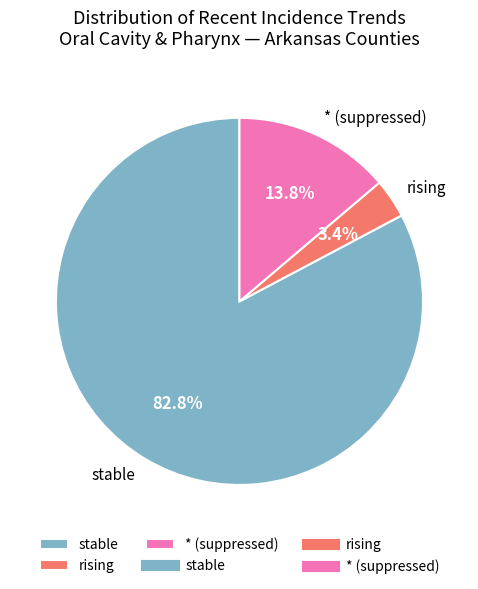

Does any single category account for the majority?

Yes